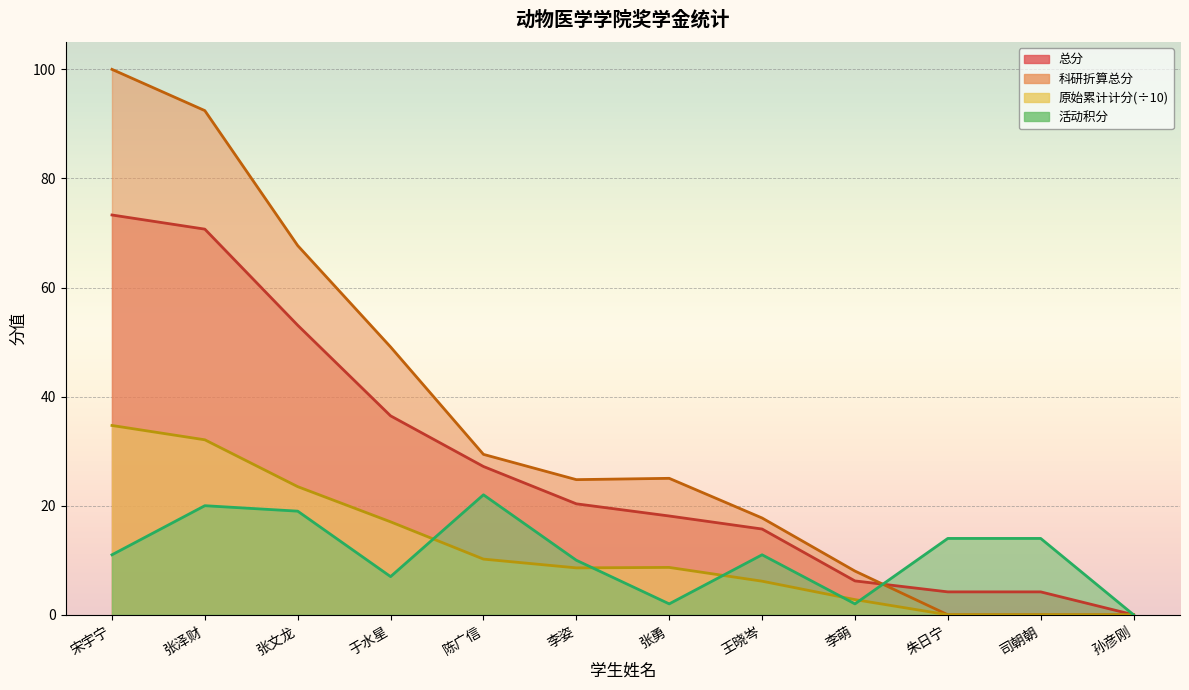

The 活动积分 series shows 8.4 at 陈广信. True or false?

False